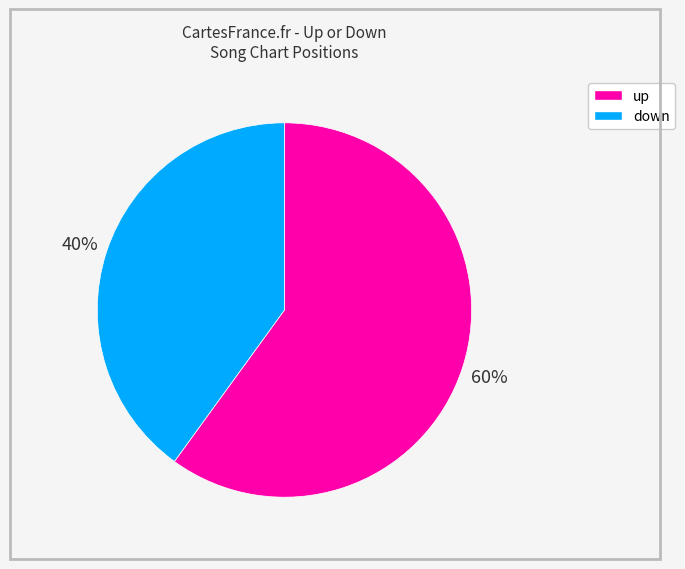

To the nearest percent, what is the difference between the down and up slice percentages?

20%